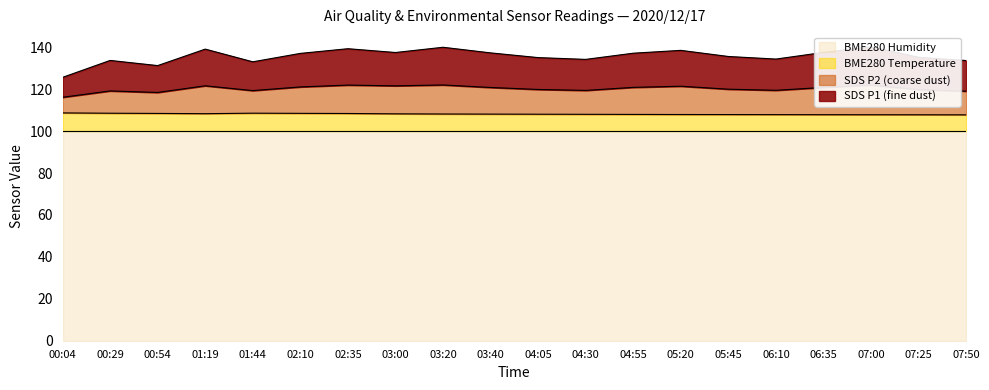

How many values in the SDS_P1 series are below 137?

10